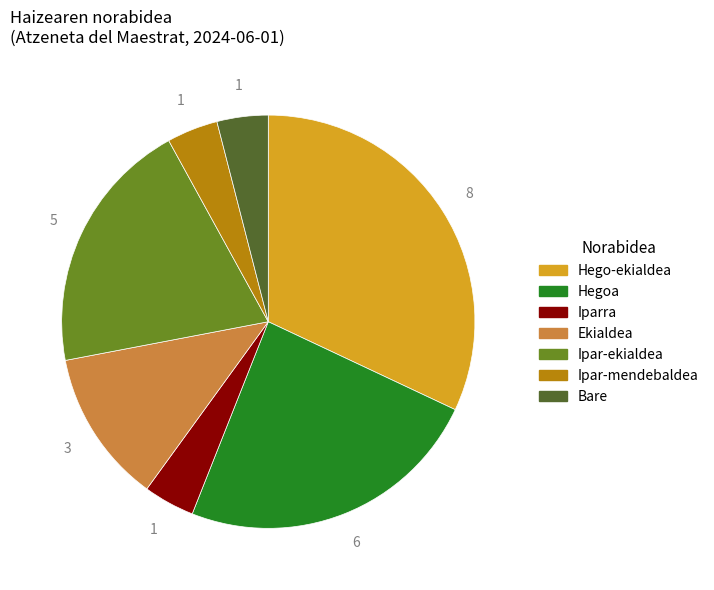

What is the largest slice in the pie chart?

Hego-ekialdea